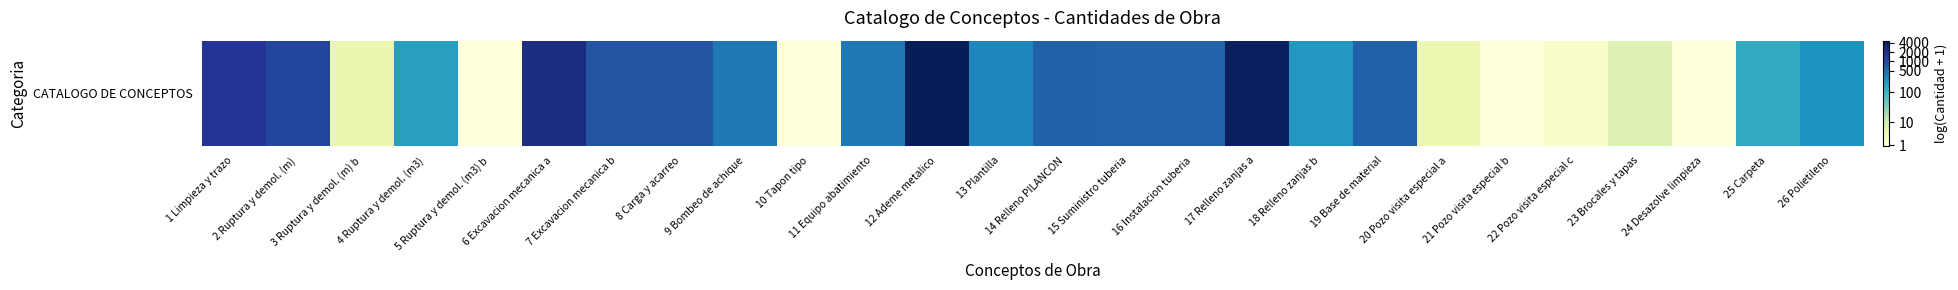

Which category has the lowest value across all series?

5 Ruptura y demol. (m3) b